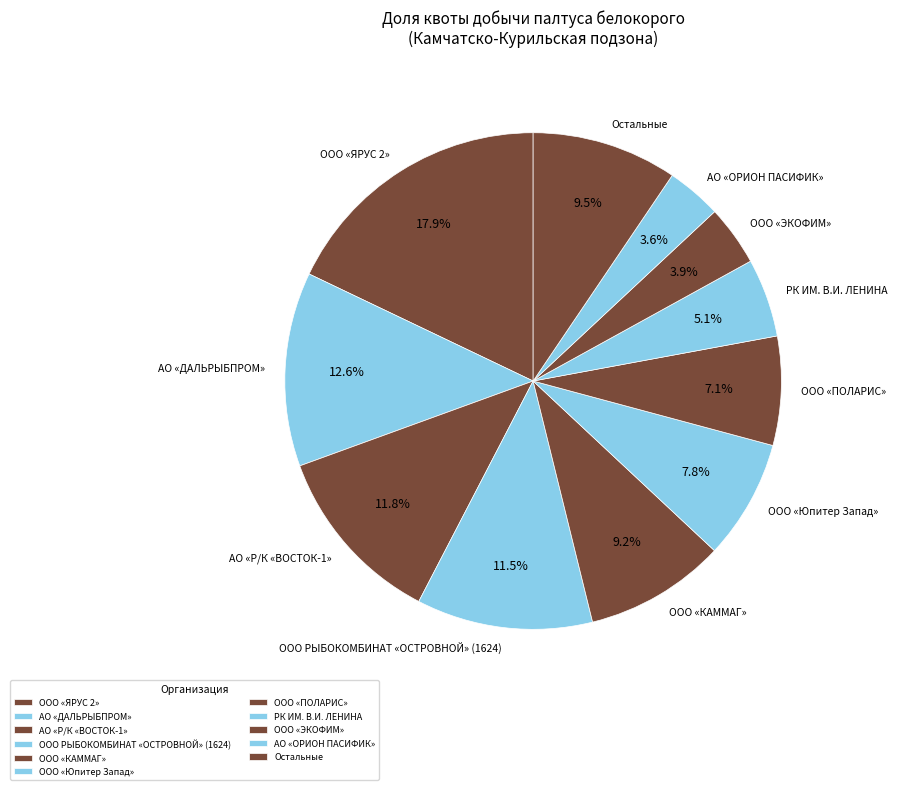

What percentage do АО «ОРИОН ПАСИФИК» and ООО «КАММАГ» together represent?

12.8%